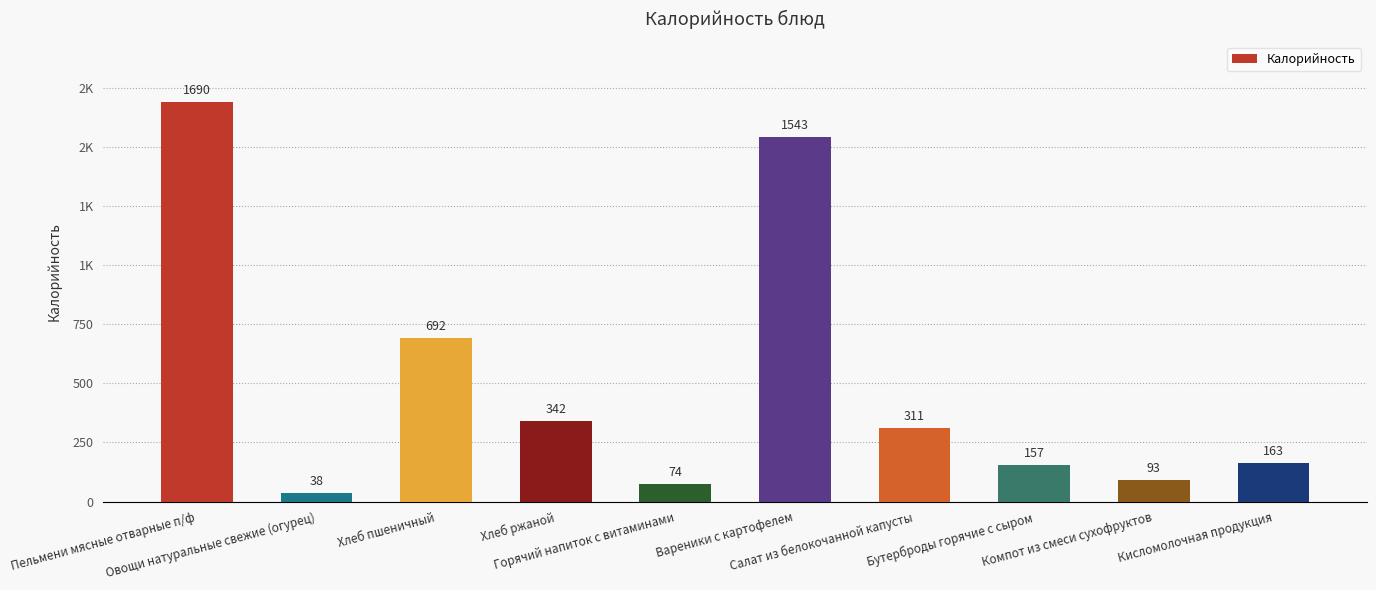

Rank the categories by value from highest to lowest.

Пельмени мясные отварные п/ф, Вареники с картофелем, Хлеб пшеничный, Хлеб ржаной, Салат из белокочанной капусты, Кисломолочная продукция, Бутерброды горячие с сыром, Компот из смеси сухофруктов, Горячий напиток с витаминами, Овощи натуральные свежие (огурец)